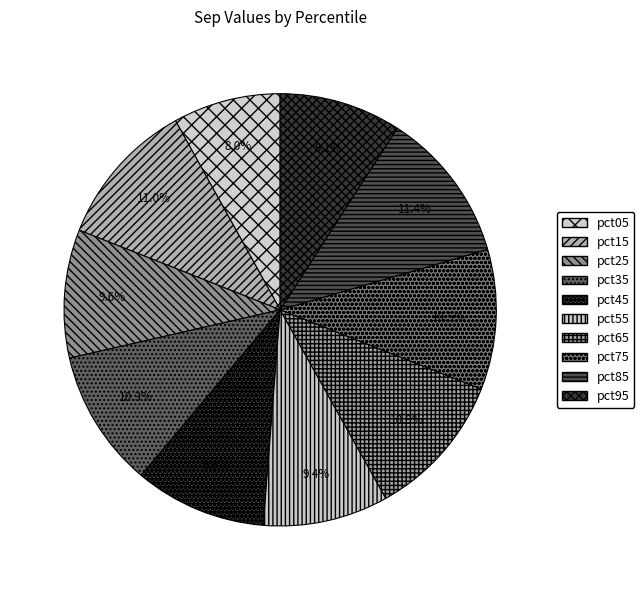

To the nearest percent, what percentage of the pie is pct95?

9%